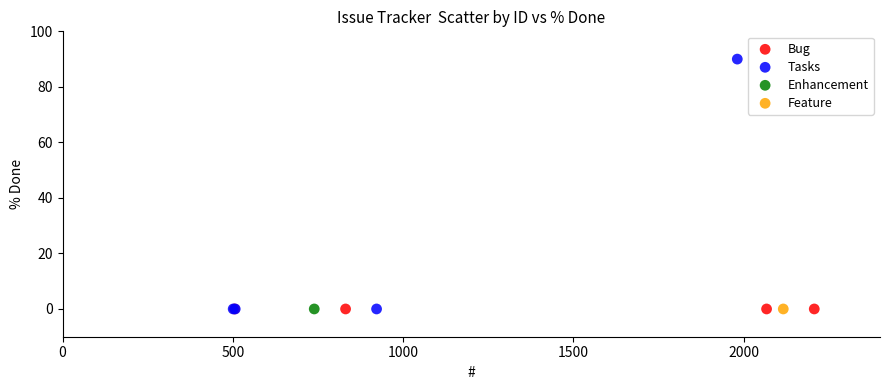

What are all the series names shown in the legend?

Bug, Tasks, Enhancement, Feature